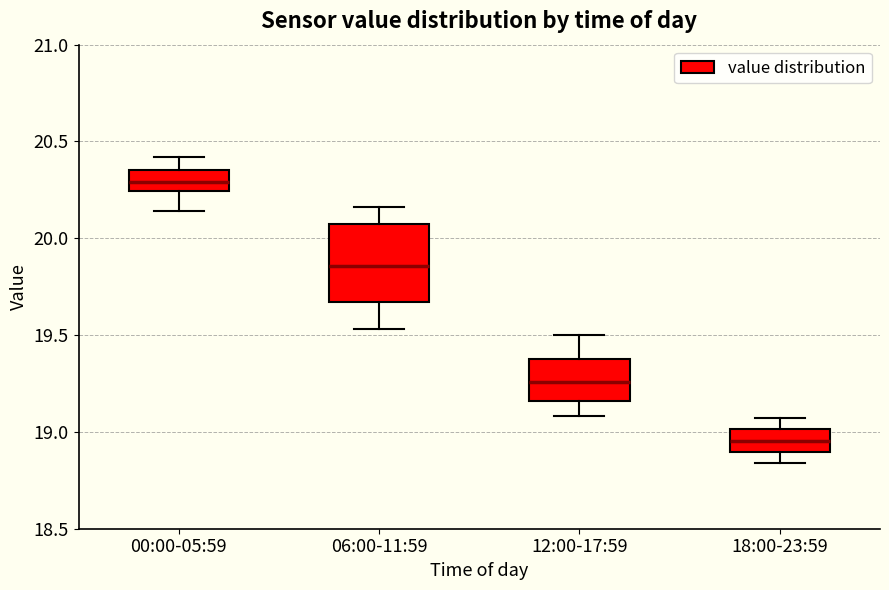

Where does the lower whisker of the box for 18:00-23:59 end on the y-axis? The values are not printed on the chart, so give them approximately, as read against the axis.

18.85